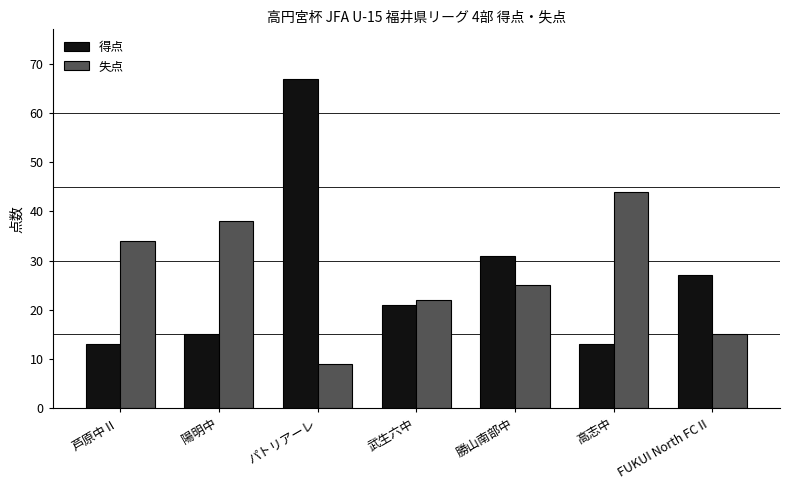

Rank the categories by 失点 value from highest to lowest.

高志中, 陽明中, 芦原中Ⅱ, 勝山南部中, 武生六中, FUKUI North FCⅡ, パトリアーレ